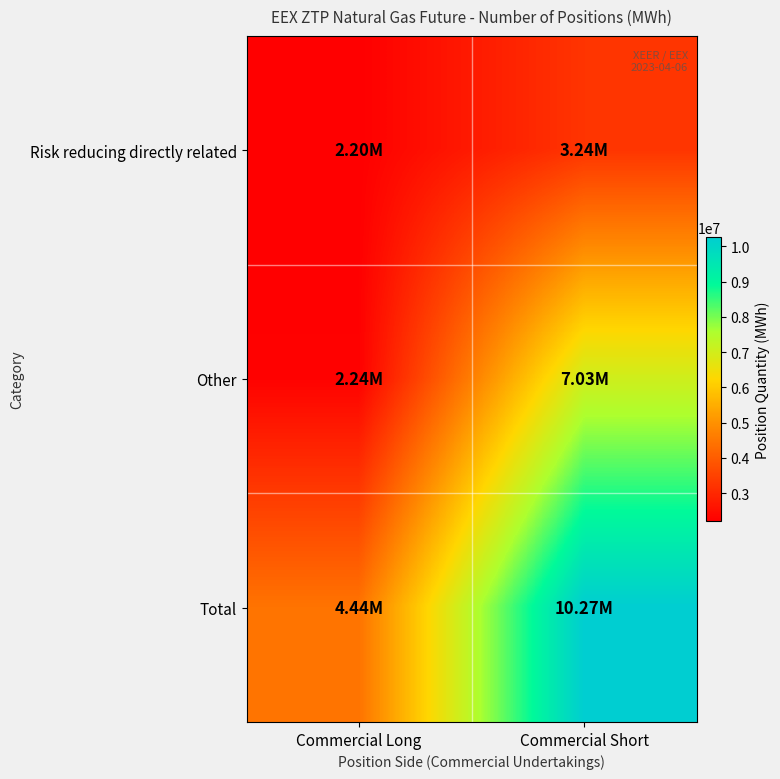

Reading left to right, what are all the values shown in this chart?

Risk reducing directly related: Commercial Long=2201400	Commercial Short=3242810
Other: Commercial Long=2240210	Commercial Short=7030200
Total: Commercial Long=4441610	Commercial Short=10273010